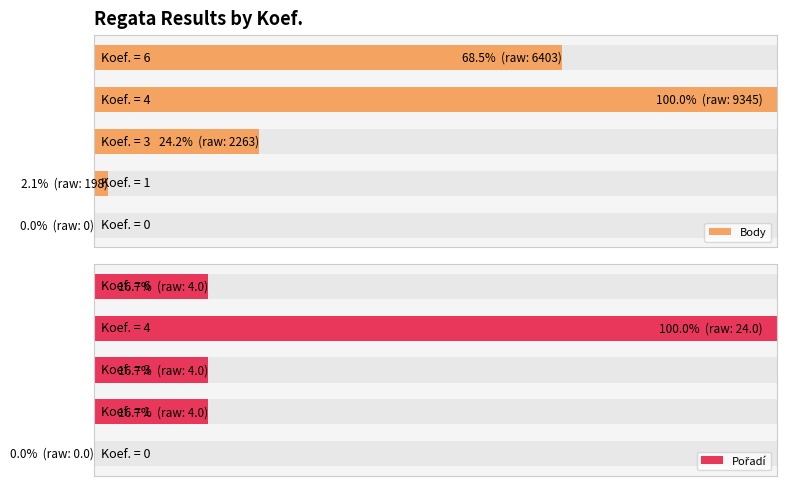

Which series has the largest range (max minus min)?

Body